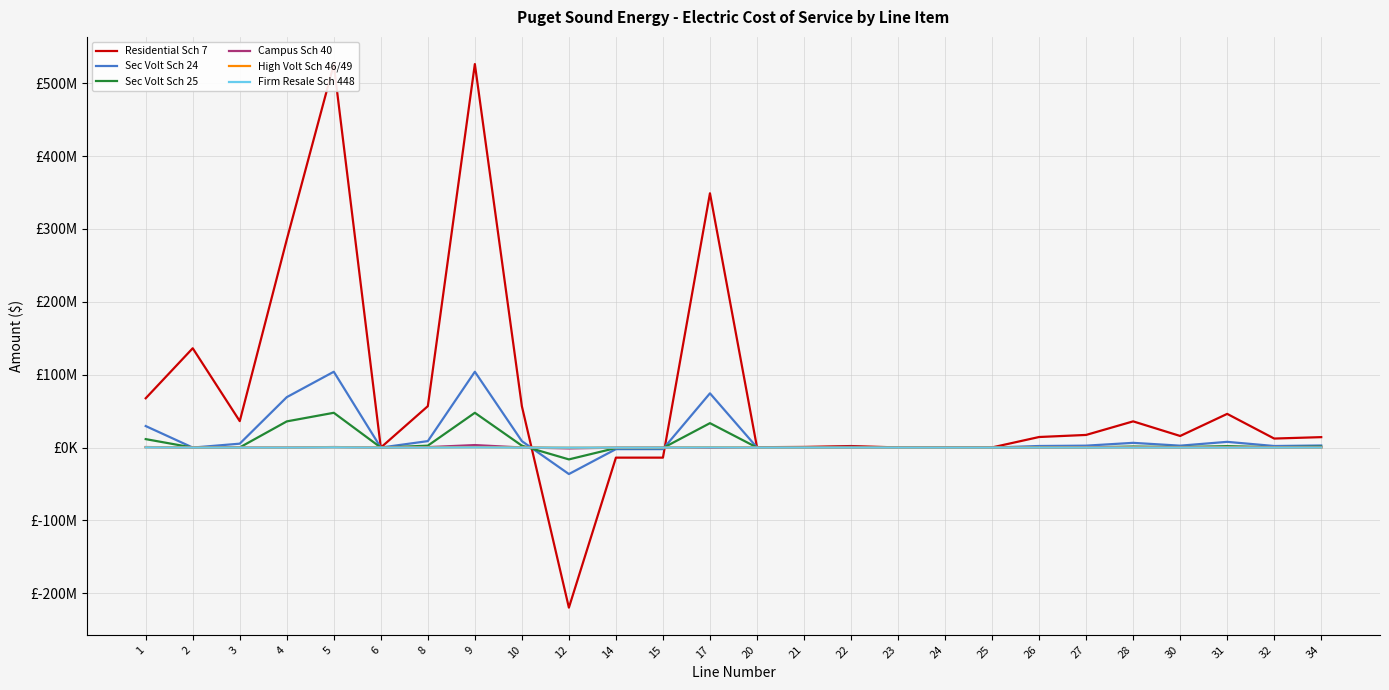

What is the minimum value for Sec Volt Sch 25?

-16225156.3